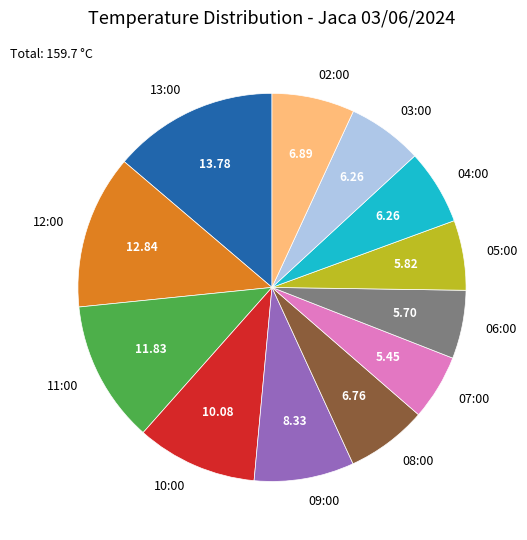

Do 07:00 and 08:00 together represent more than half of the pie?

No